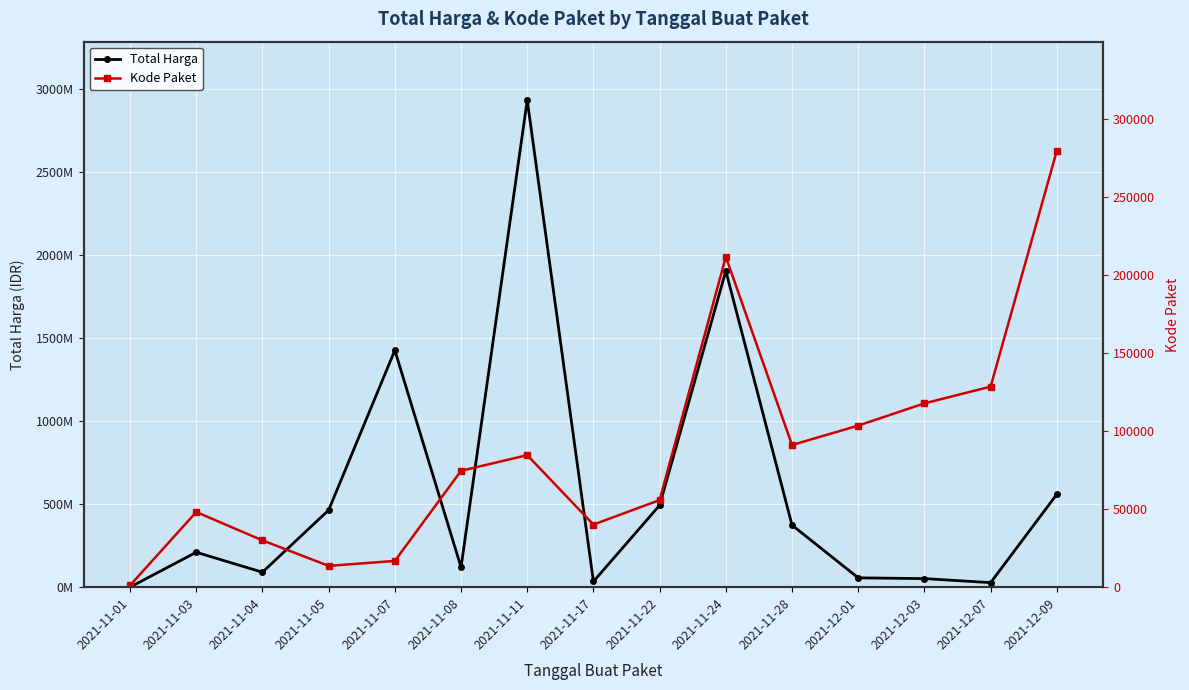

What is the difference between the second highest and second lowest values in the Total Harga series?

1876055900